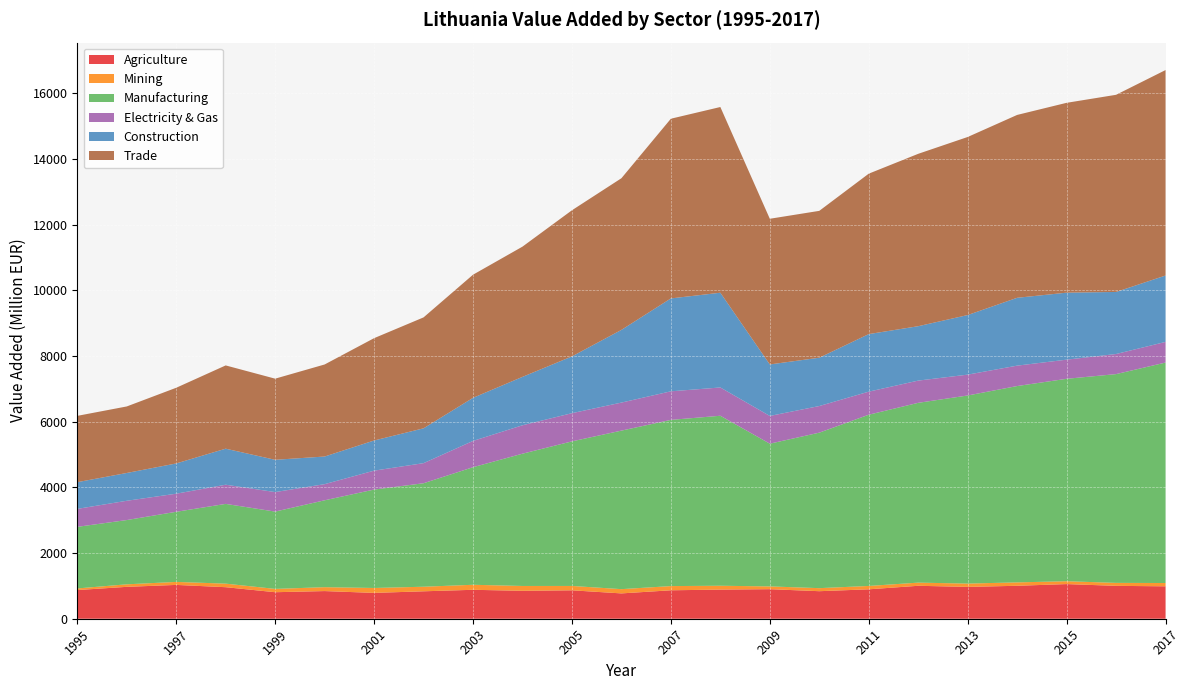

Reading left to right, extract all data points from this chart.

Agriculture: 1995=872.8	1996=970.6	1997=1029.5	1998=960.0	1999=807.3	2000=841.9	2001=786.6	2002=835.0	2003=880.7	2004=850.2	2005=865.0	2006=771.0	2007=865.8	2008=887.0	2009=899.4	2010=838.2	2011=895.4	2012=1002.7	2013=969.0	2014=1002.9	2015=1054.6	2016=1000.8	2017=986.4
Mining: 1995=49.2	1996=77.1	1997=91.4	1998=108.4	1999=101.1	2000=118.6	2001=149.8	2002=139.3	2003=153.0	2004=147.2	2005=132.9	2006=129.8	2007=128.0	2008=117.3	2009=84.6	2010=92.8	2011=102.5	2012=96.3	2013=101.3	2014=103.8	2015=87.2	2016=90.8	2017=101.0
Manufacturing: 1995=1874.8	1996=1955.9	1997=2134.2	1998=2427.2	1999=2352.9	2000=2644.6	2001=2995.1	2002=3150.1	2003=3578.6	2004=4026.5	2005=4400.6	2006=4825.2	2007=5059.1	2008=5174.1	2009=4344.5	2010=4732.9	2011=5212.2	2012=5472.9	2013=5725.1	2014=5976.2	2015=6161.7	2016=6354.6	2017=6710.4
Electricity & Gas: 1995=546.9	1996=587.1	1997=550.7	1998=584.0	1999=594.4	2000=491.5	2001=576.0	2002=611.3	2003=800.2	2004=864.9	2005=858.6	2006=853.5	2007=869.6	2008=861.2	2009=844.4	2010=810.7	2011=702.2	2012=676.9	2013=635.0	2014=621.4	2015=582.5	2016=612.2	2017=628.6
Construction: 1995=813.1	1996=845.9	1997=921.0	1998=1096.6	1999=982.2	2000=840.9	2001=917.7	2002=1060.3	2003=1311.4	2004=1473.6	2005=1727.7	2006=2212.6	2007=2827.7	2008=2883.7	2009=1567.5	2010=1470.8	2011=1751.8	2012=1655.6	2013=1813.6	2014=2064.8	2015=2039.3	2016=1888.7	2017=2020.5
Trade: 1995=2018.5	1996=2025.0	1997=2303.6	1998=2534.6	1999=2469.7	2000=2801.7	2001=3114.8	2002=3376.4	2003=3748.0	2004=3964.2	2005=4448.6	2006=4616.4	2007=5470.0	2008=5653.1	2009=4434.4	2010=4470.1	2011=4883.5	2012=5247.3	2013=5420.0	2014=5566.5	2015=5779.0	2016=6001.1	2017=6254.5